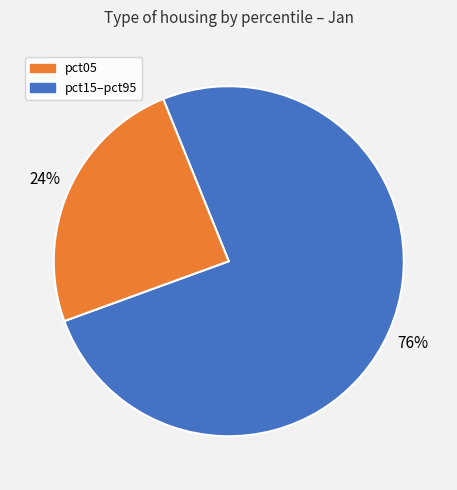

Does any single category account for the majority?

Yes